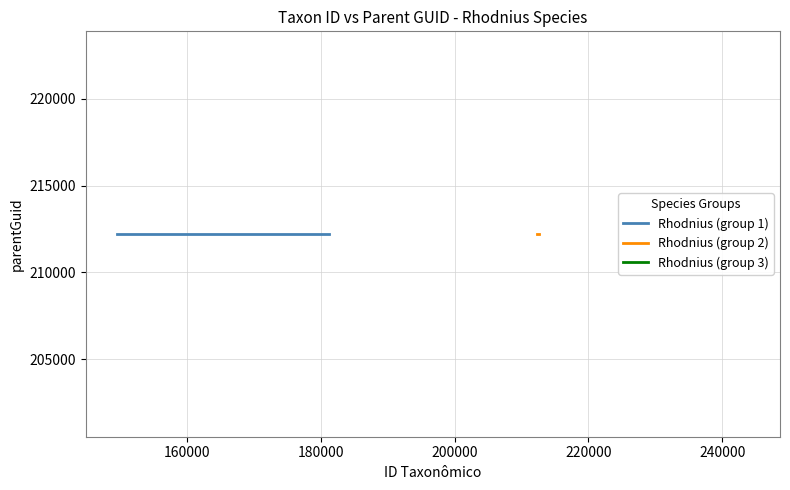

Count the Rhodnius stali values in the range 149573 to 212214.

2